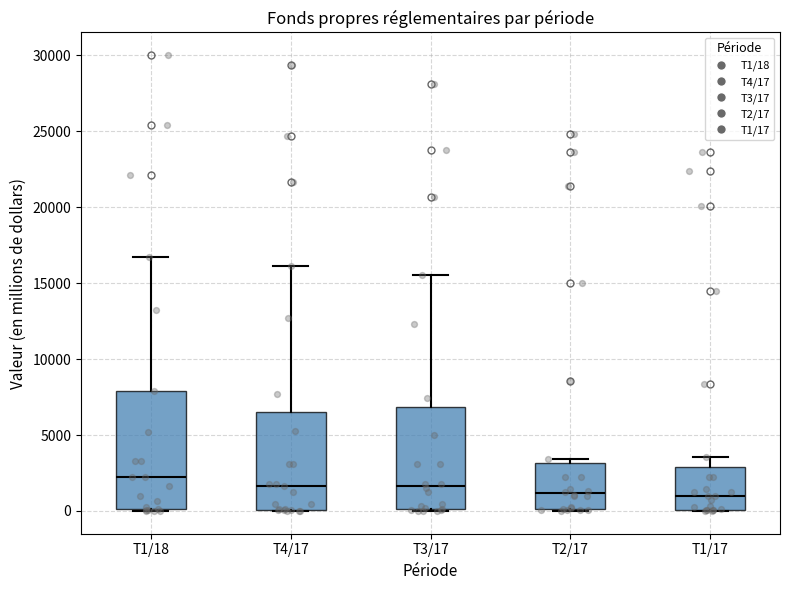

Where does the median line of the box for T1/18 sit on the y-axis? The values are not printed on the chart, so give them approximately, as read against the axis.

2000